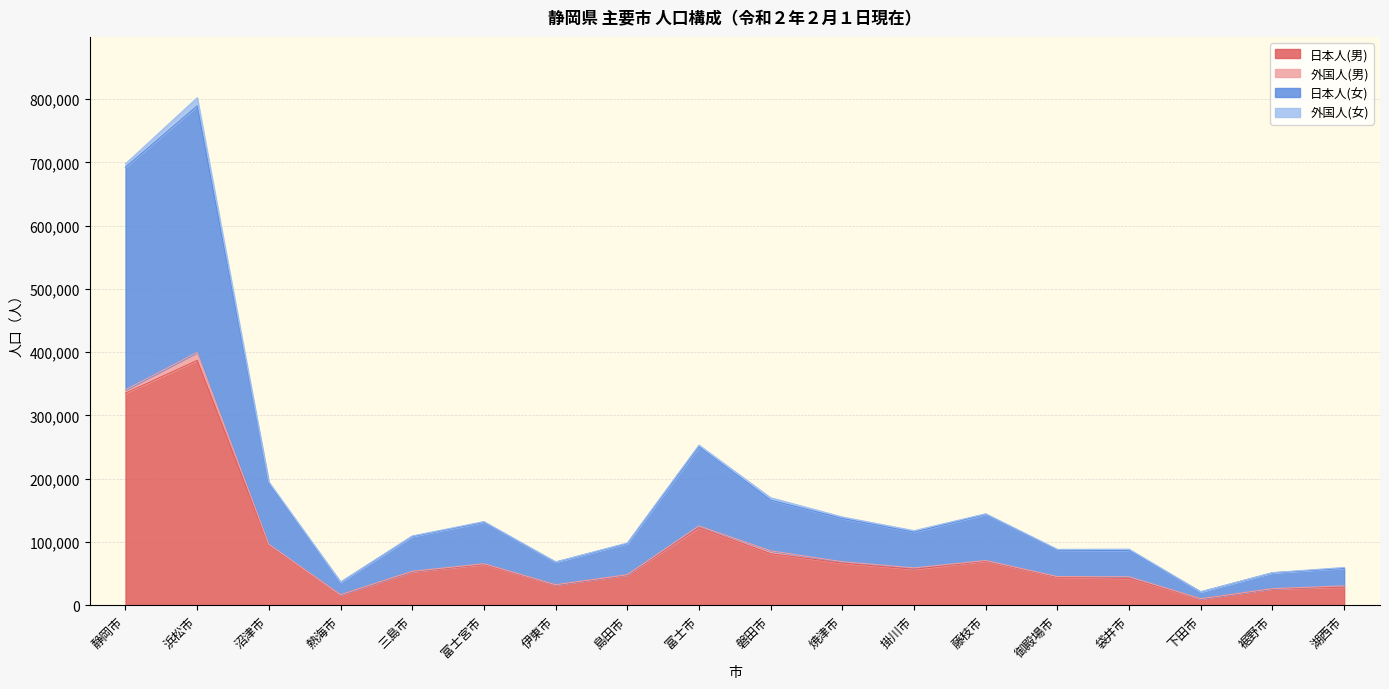

Which category has the highest value in the 日本人(男) series?

浜松市